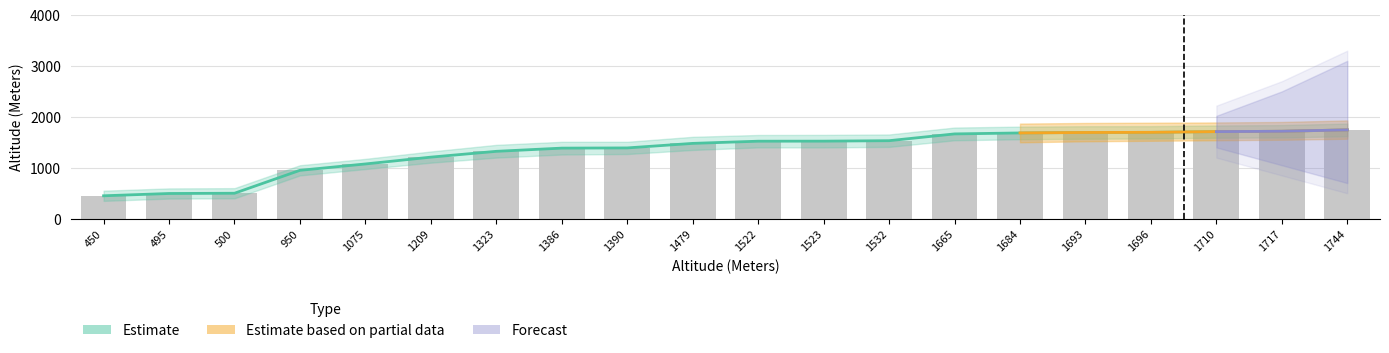

The value of Estimate at 1693 is 1693. True or false?

True